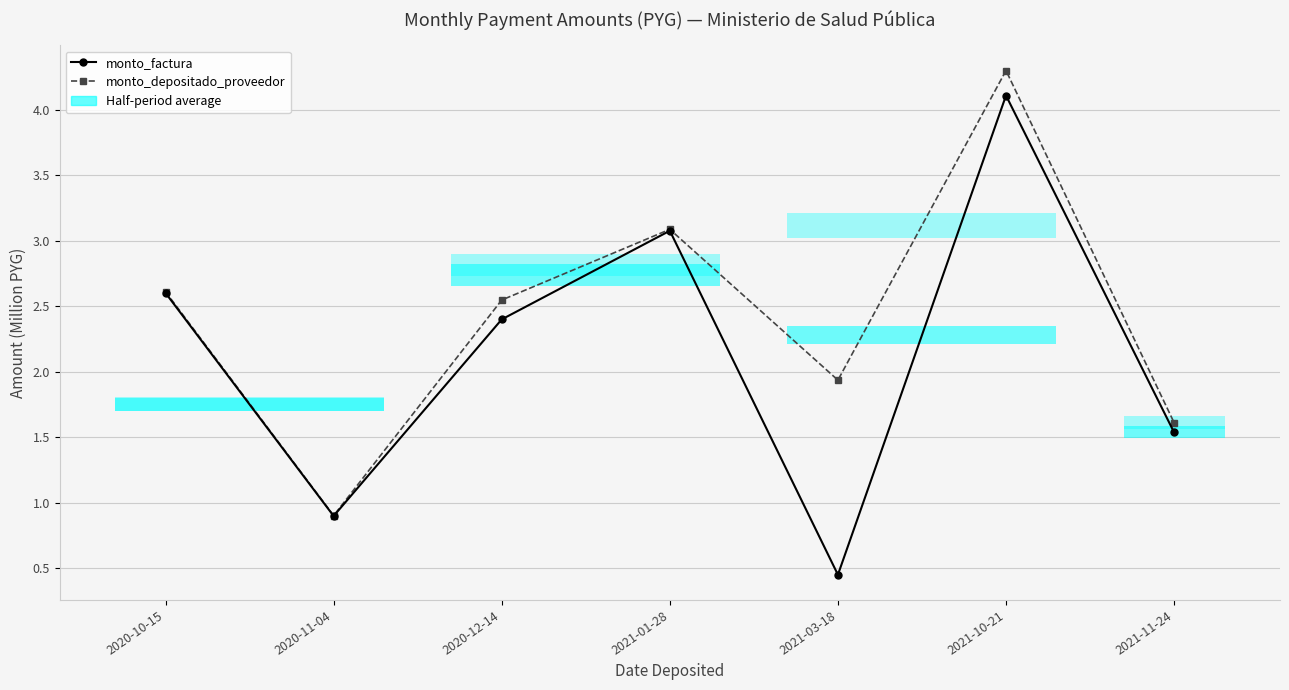

Which category has the lowest value in the monto_depositado_proveedor series?

2020-11-04